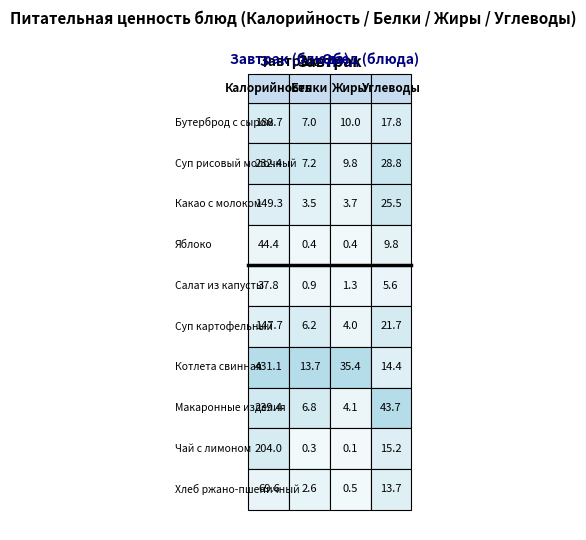

Which series has the largest total across all categories?

Котлета свинная